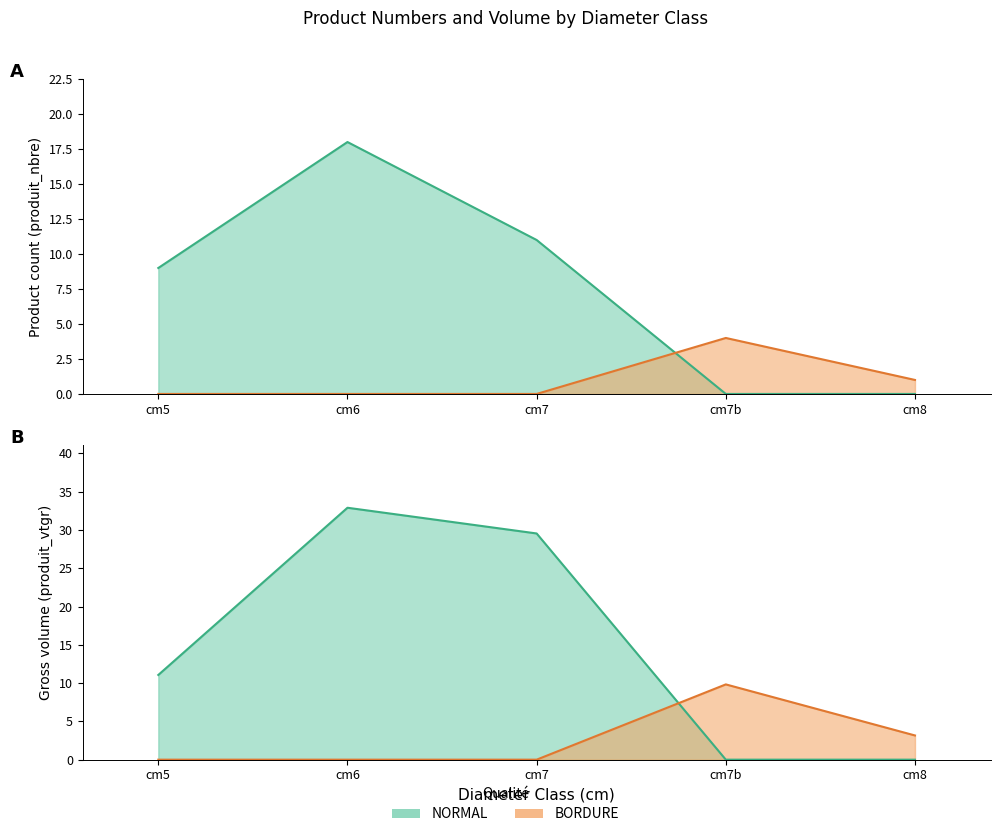

Rank the categories by value from highest to lowest.

cm6, cm7, cm5, cm7b, cm8